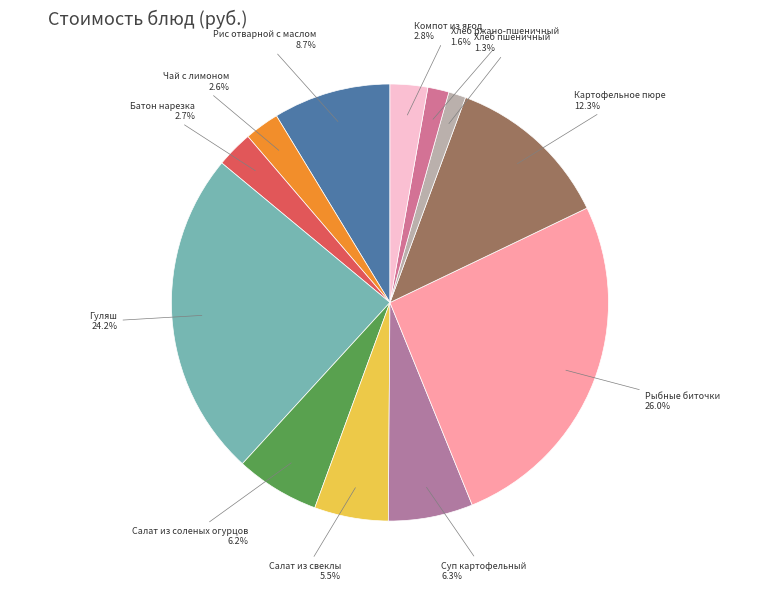

Count the number of slices in the pie.

12